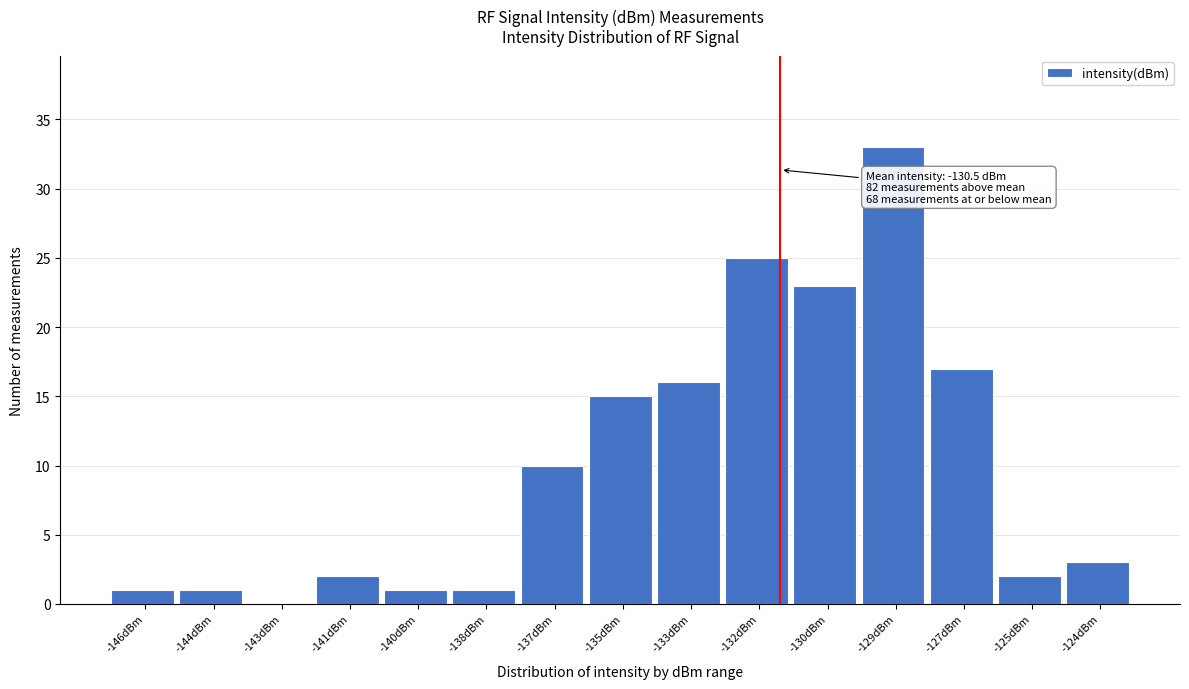

Reading left to right, list all the values displayed in this chart.

-146dBm=1	-144dBm=1	-143dBm=0	-141dBm=2	-140dBm=1	-138dBm=1	-137dBm=10	-135dBm=15	-133dBm=16	-132dBm=25	-130dBm=23	-129dBm=33	-127dBm=17	-125dBm=2	-124dBm=3